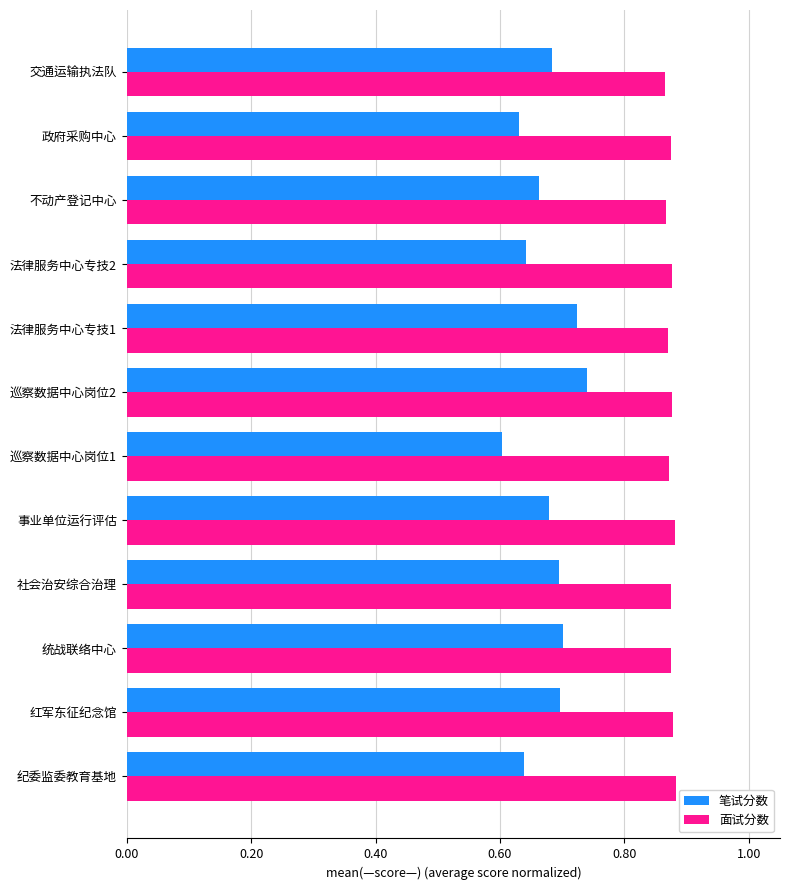

How many 面试分数 values are between 0 and 1?

12